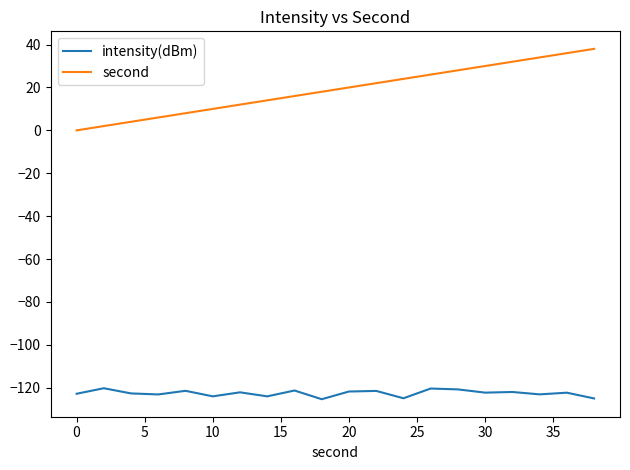

True or false: intensity(dBm) and second intersect in this chart.

False